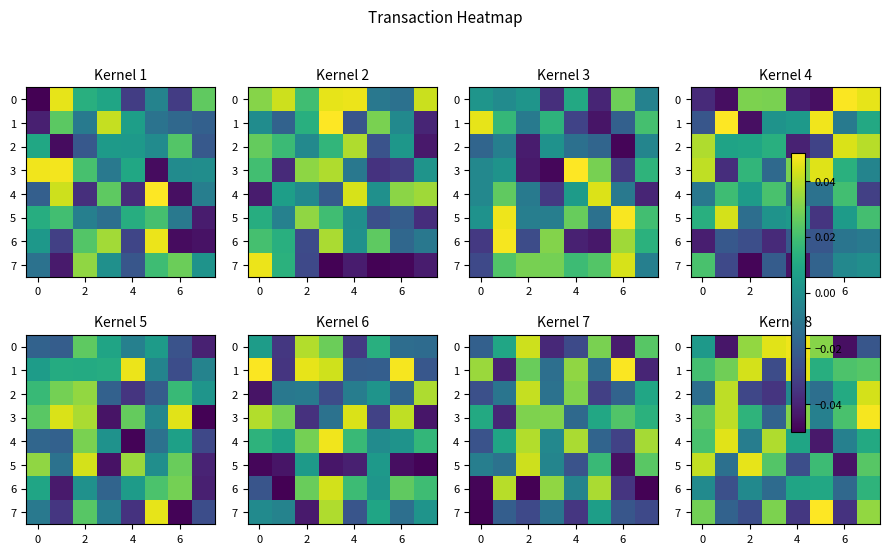

How many distinct data groups are displayed?

8